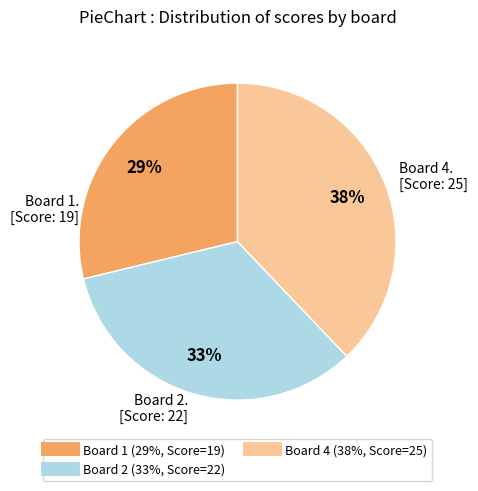

To the nearest percent, what is the difference between the largest and smallest slice percentages?

9%